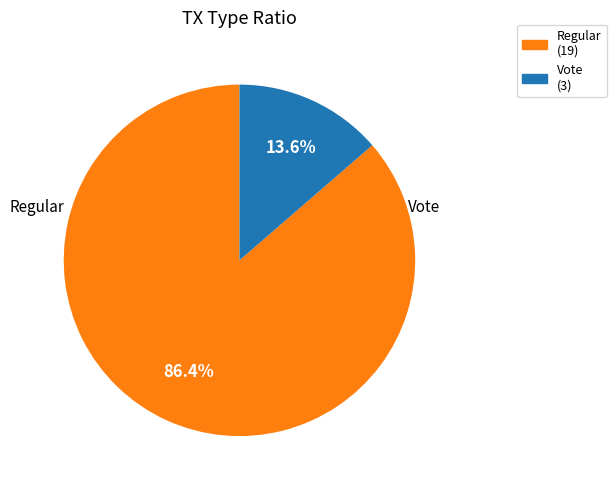

Does Vote account for over 50% of the chart?

No